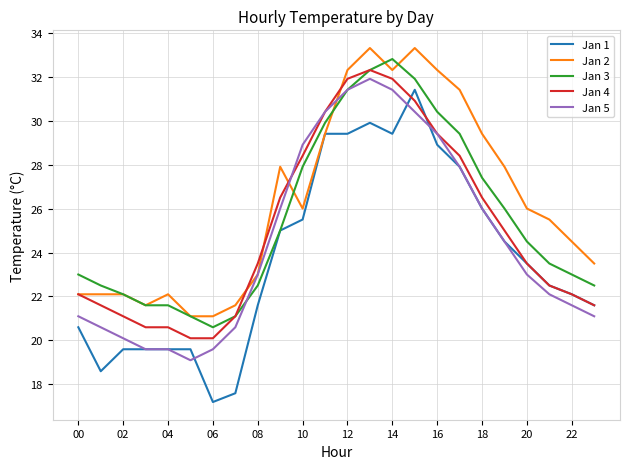

What is the maximum value shown in the chart?

33.3